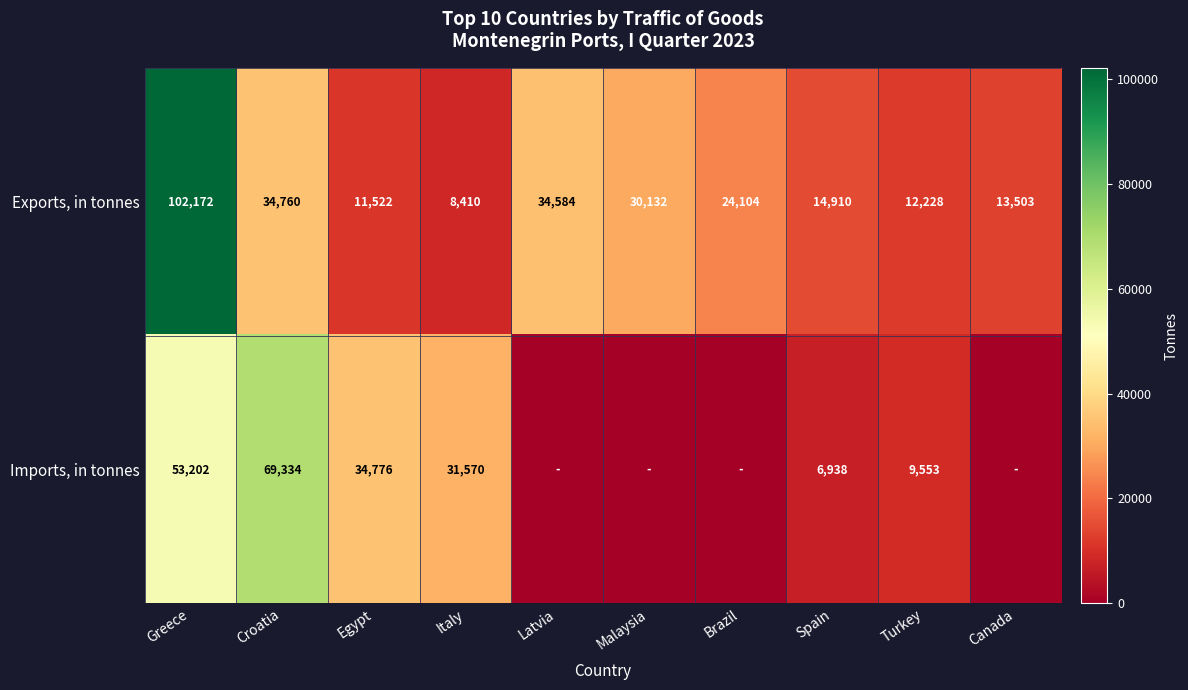

What is the total value across all series at Croatia?

104094